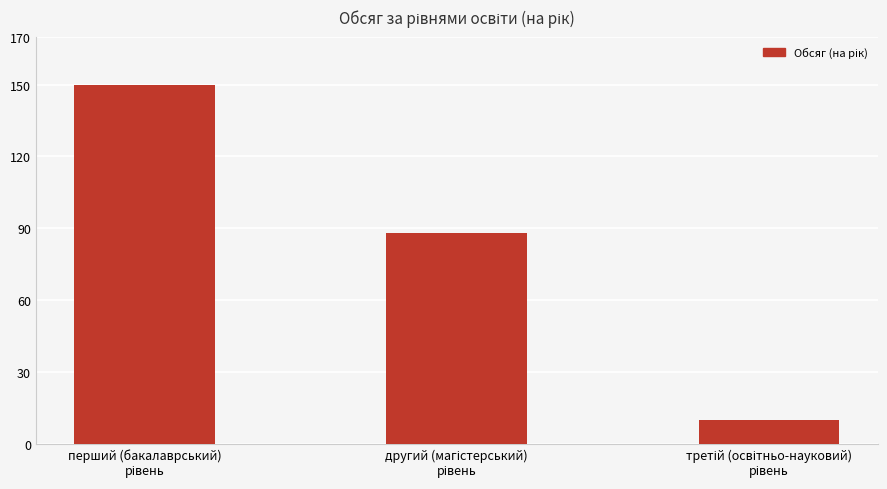

What is the value of the 3rd bar from the left?

10